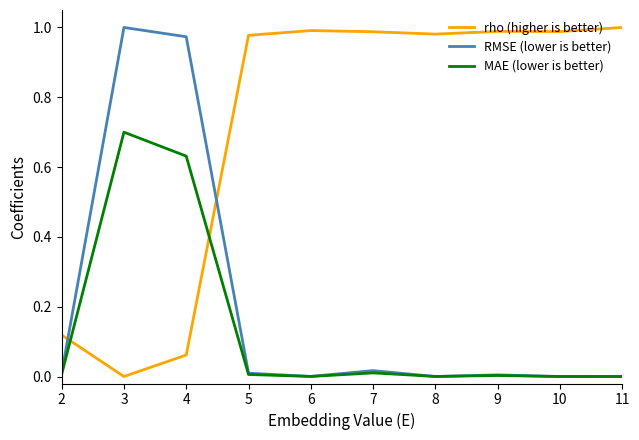

Which series has the largest total across all categories?

rho (higher is better)